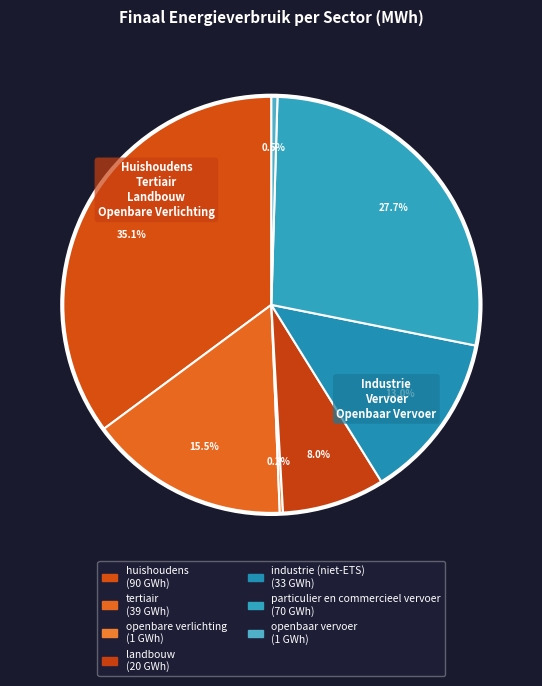

To the nearest percent, what is the difference between the largest and smallest slice percentages?

35%